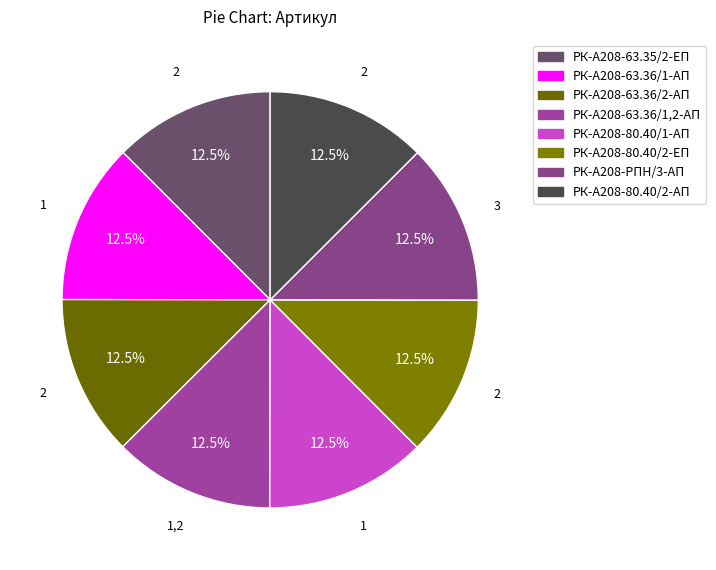

Between РК-А208-80.40/1-АП and РК-А208-63.36/1-АП, which is larger?

РК-А208-80.40/1-АП